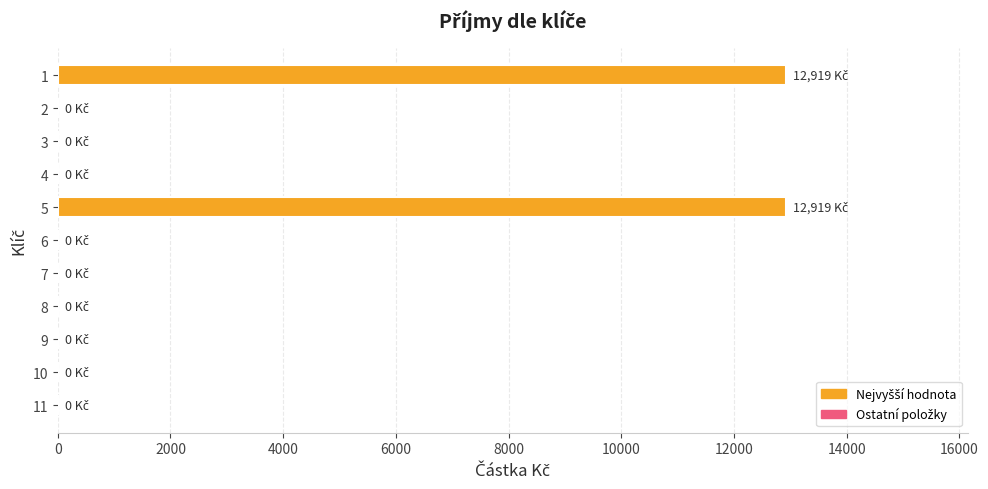

Is it true that the value at 10 is 0?

True